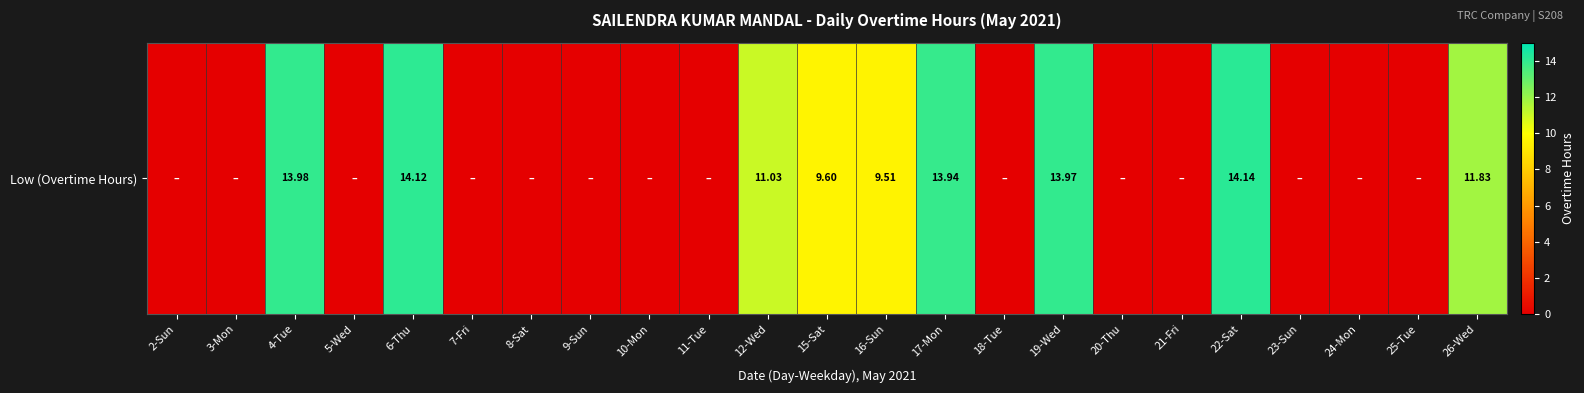

What is the difference between the second highest and second lowest values?

14.1